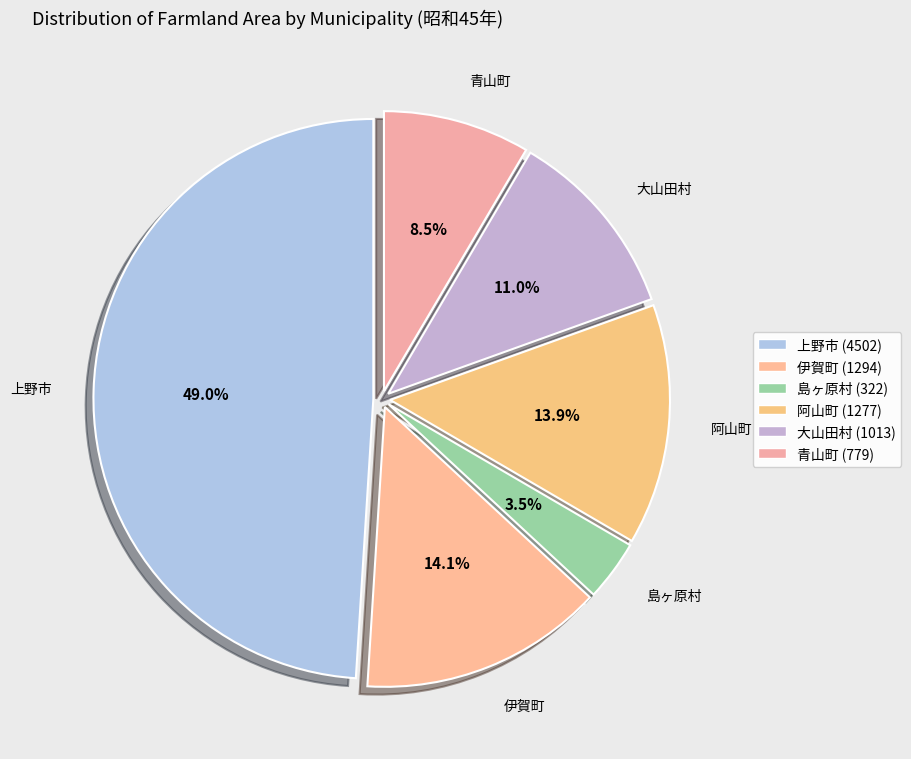

What percentage do 上野市 and 阿山町 together represent?

62.9%